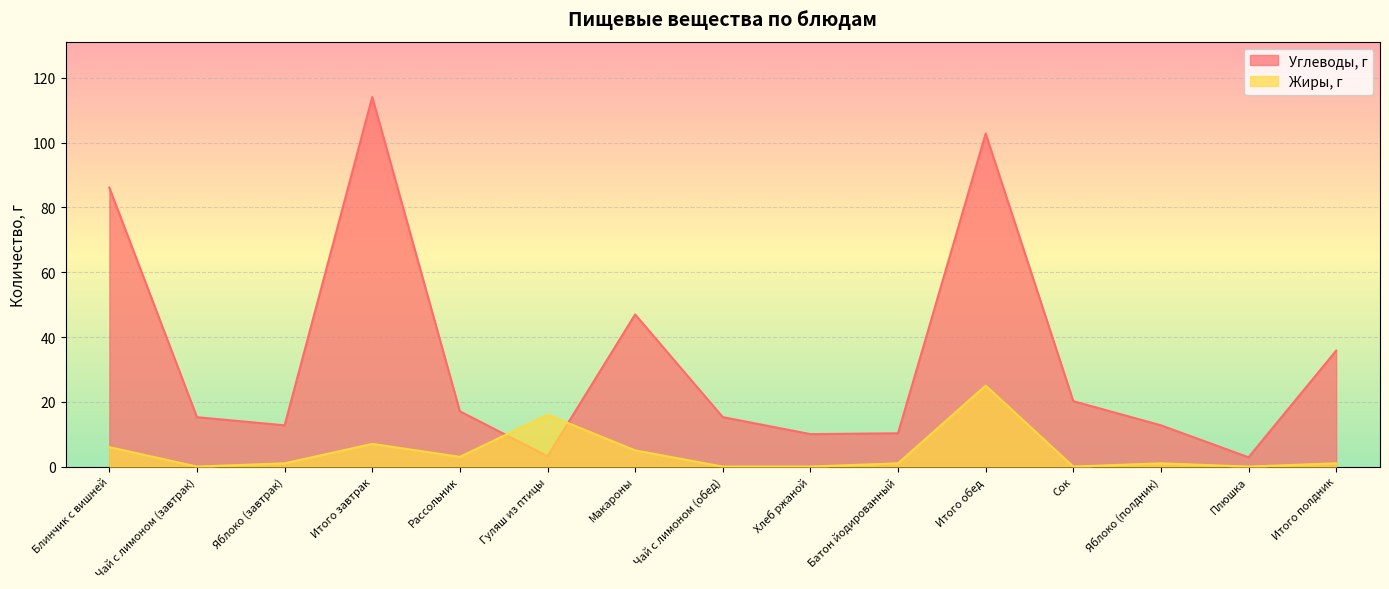

How many data points in Углеводы, г are above 15?

9